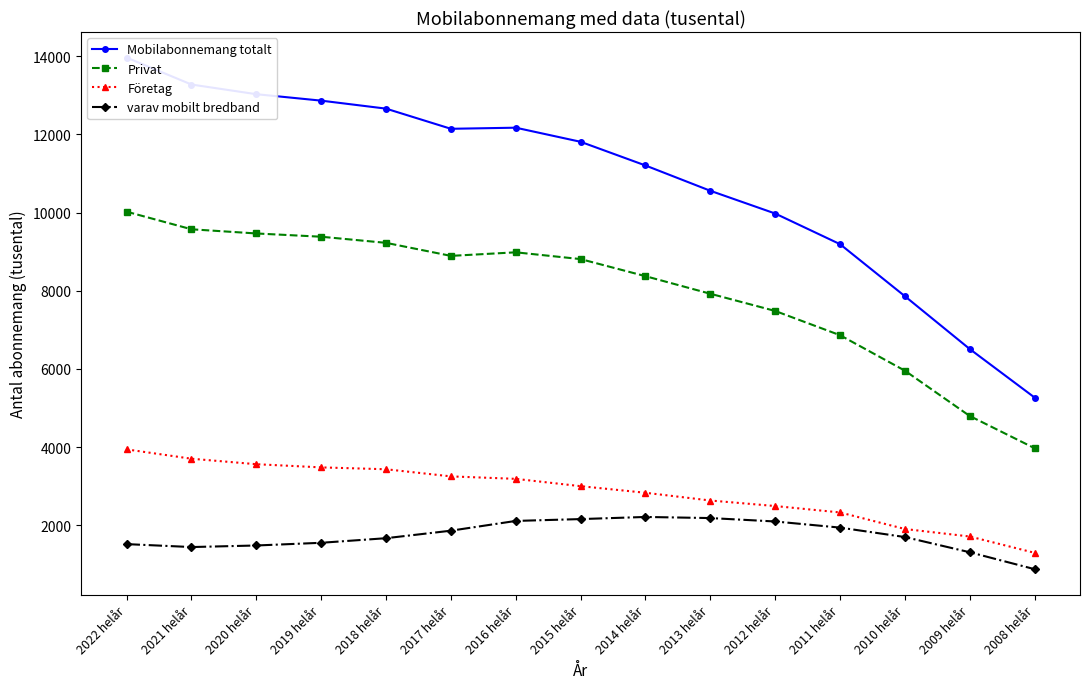

Count the number of categories in the chart.

15